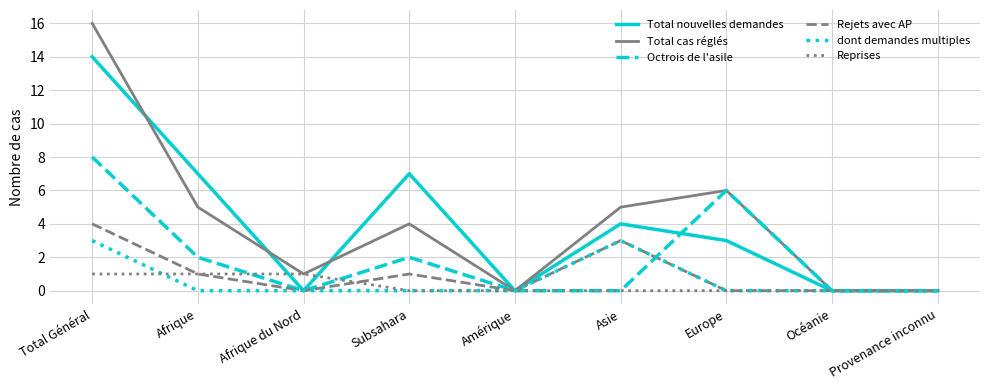

Which label corresponds to the largest value in the chart?

Total Général